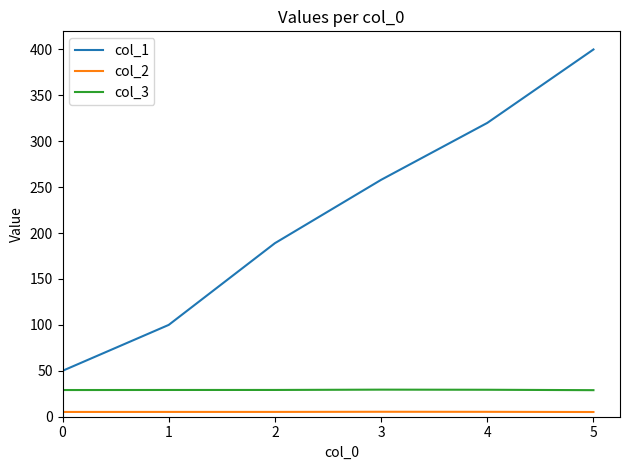

What is the greatest value displayed?

400.0